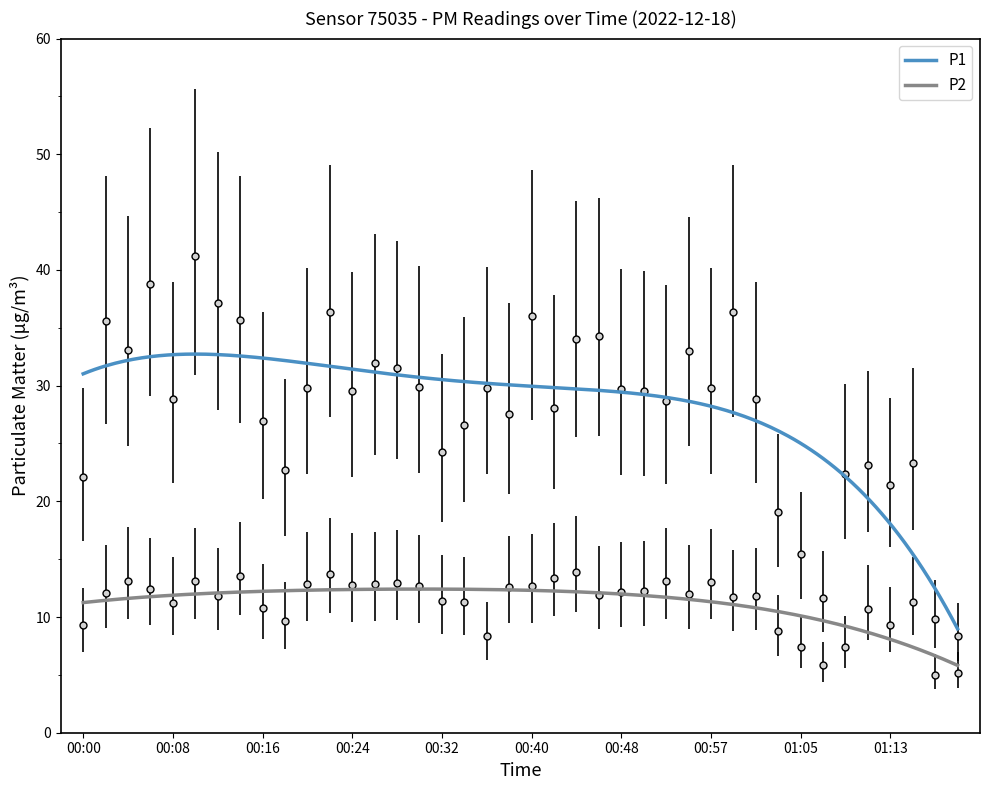

Does the chart display data point markers on the line(s)?

No